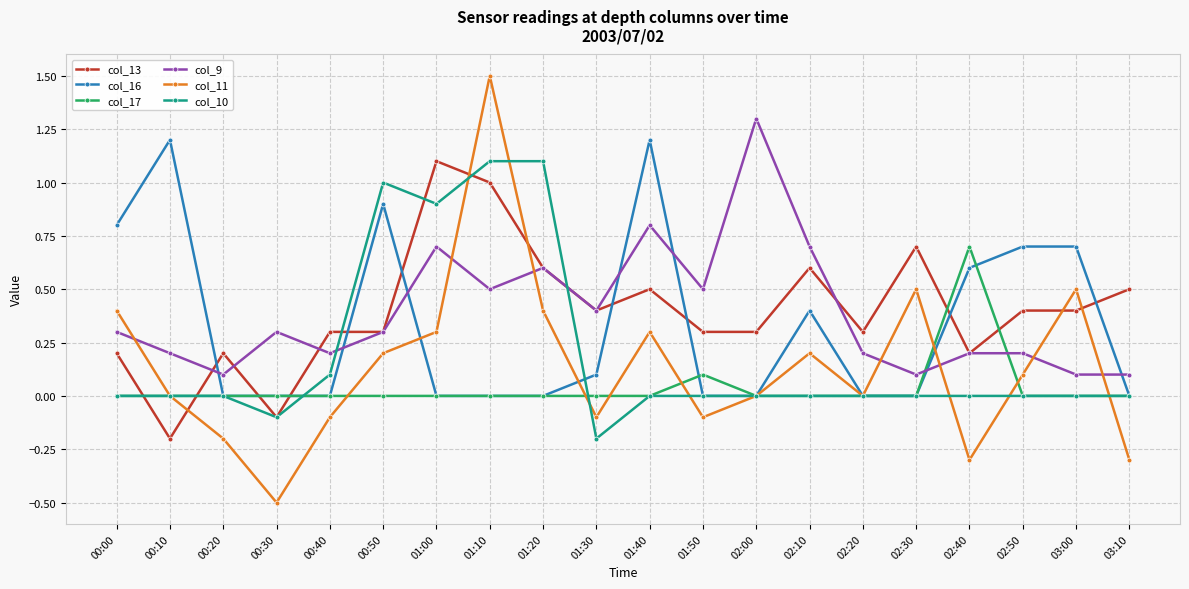

Reading left to right, what are all the values shown in this chart?

col_13: 00:00=0.2	00:10=-0.2	00:20=0.2	00:30=-0.1	00:40=0.3	00:50=0.3	01:00=1.1	01:10=1.0	01:20=0.6	01:30=0.4	01:40=0.5	01:50=0.3	02:00=0.3	02:10=0.6	02:20=0.3	02:30=0.7	02:40=0.2	02:50=0.4	03:00=0.4	03:10=0.5
col_16: 00:00=0.8	00:10=1.2	00:20=0.0	00:30=0.0	00:40=0.0	00:50=0.9	01:00=0.0	01:10=0.0	01:20=0.0	01:30=0.1	01:40=1.2	01:50=0.0	02:00=0.0	02:10=0.4	02:20=0.0	02:30=0.0	02:40=0.6	02:50=0.7	03:00=0.7	03:10=0.0
col_17: 00:00=0.0	00:10=0.0	00:20=0.0	00:30=0.0	00:40=0.0	00:50=0.0	01:00=0.0	01:10=0.0	01:20=0.0	01:30=0.0	01:40=0.0	01:50=0.1	02:00=0.0	02:10=0.0	02:20=0.0	02:30=0.0	02:40=0.7	02:50=0.0	03:00=0.0	03:10=0.0
col_9: 00:00=0.3	00:10=0.2	00:20=0.1	00:30=0.3	00:40=0.2	00:50=0.3	01:00=0.7	01:10=0.5	01:20=0.6	01:30=0.4	01:40=0.8	01:50=0.5	02:00=1.3	02:10=0.7	02:20=0.2	02:30=0.1	02:40=0.2	02:50=0.2	03:00=0.1	03:10=0.1
col_11: 00:00=0.4	00:10=0.0	00:20=-0.2	00:30=-0.5	00:40=-0.1	00:50=0.2	01:00=0.3	01:10=1.5	01:20=0.4	01:30=-0.1	01:40=0.3	01:50=-0.1	02:00=0.0	02:10=0.2	02:20=0.0	02:30=0.5	02:40=-0.3	02:50=0.1	03:00=0.5	03:10=-0.3
col_10: 00:00=0.0	00:10=0.0	00:20=0.0	00:30=-0.1	00:40=0.1	00:50=1.0	01:00=0.9	01:10=1.1	01:20=1.1	01:30=-0.2	01:40=0.0	01:50=0.0	02:00=0.0	02:10=0.0	02:20=0.0	02:30=0.0	02:40=0.0	02:50=0.0	03:00=0.0	03:10=0.0